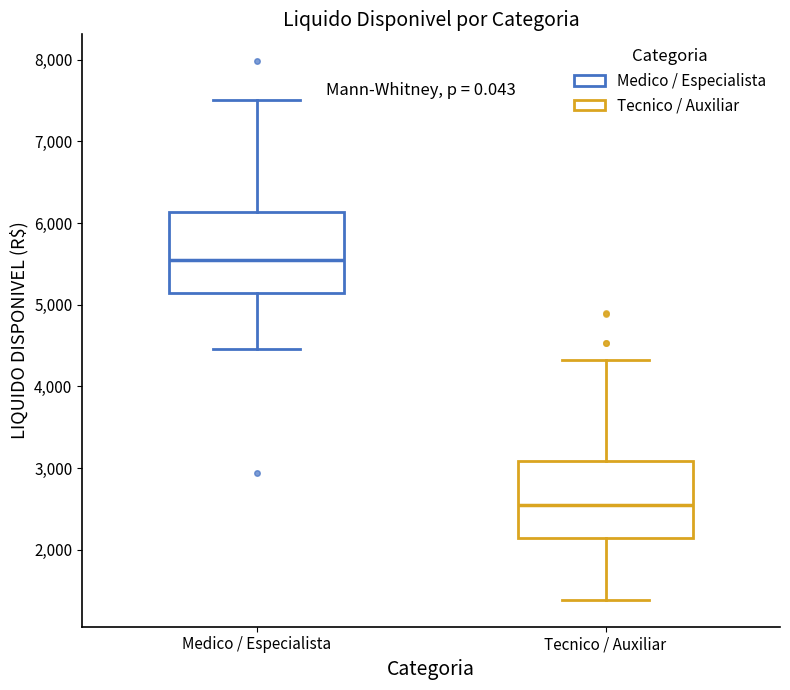

Which box's median line is the lowest?

Tecnico / Auxiliar